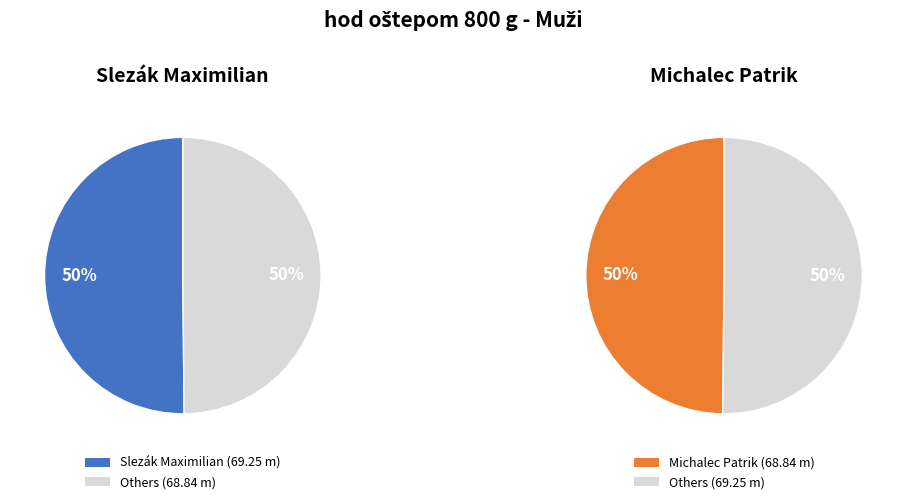

To the nearest percent, what percentage of the pie is Slezák Maximilian?

50%